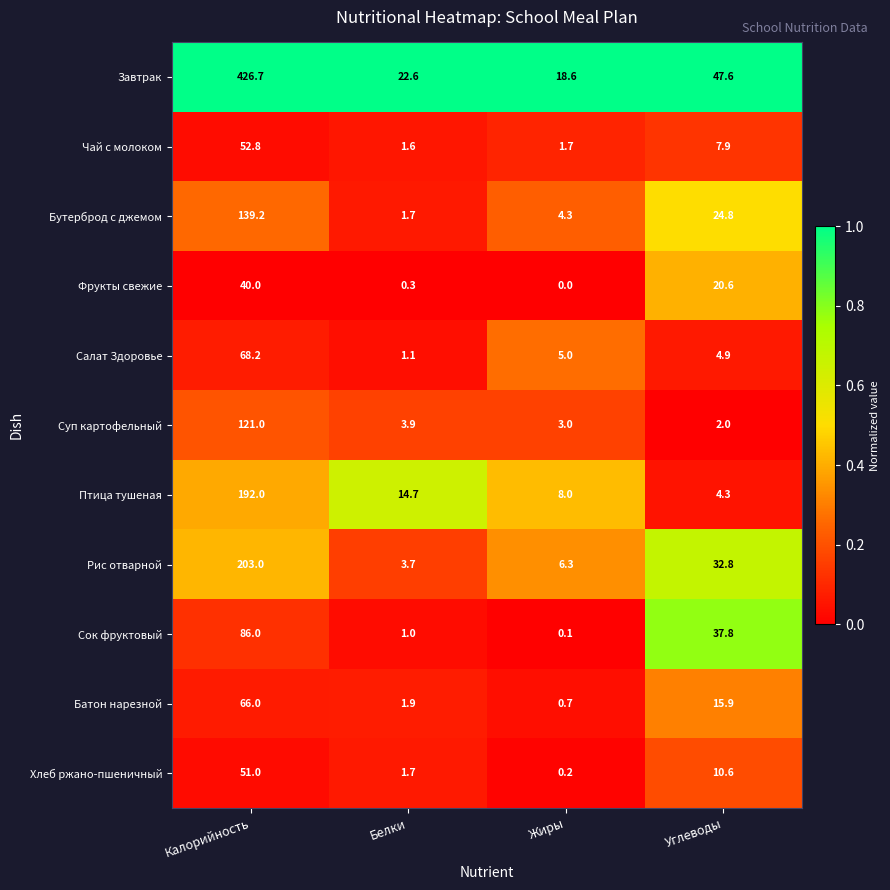

Which series changed the most between Белки and Жиры?

Птица тушеная